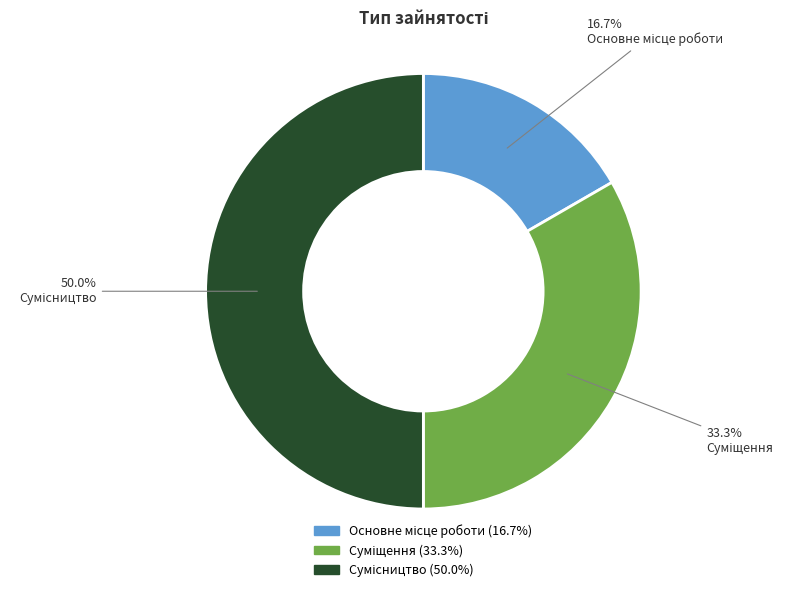

How many slices are in this pie chart?

3